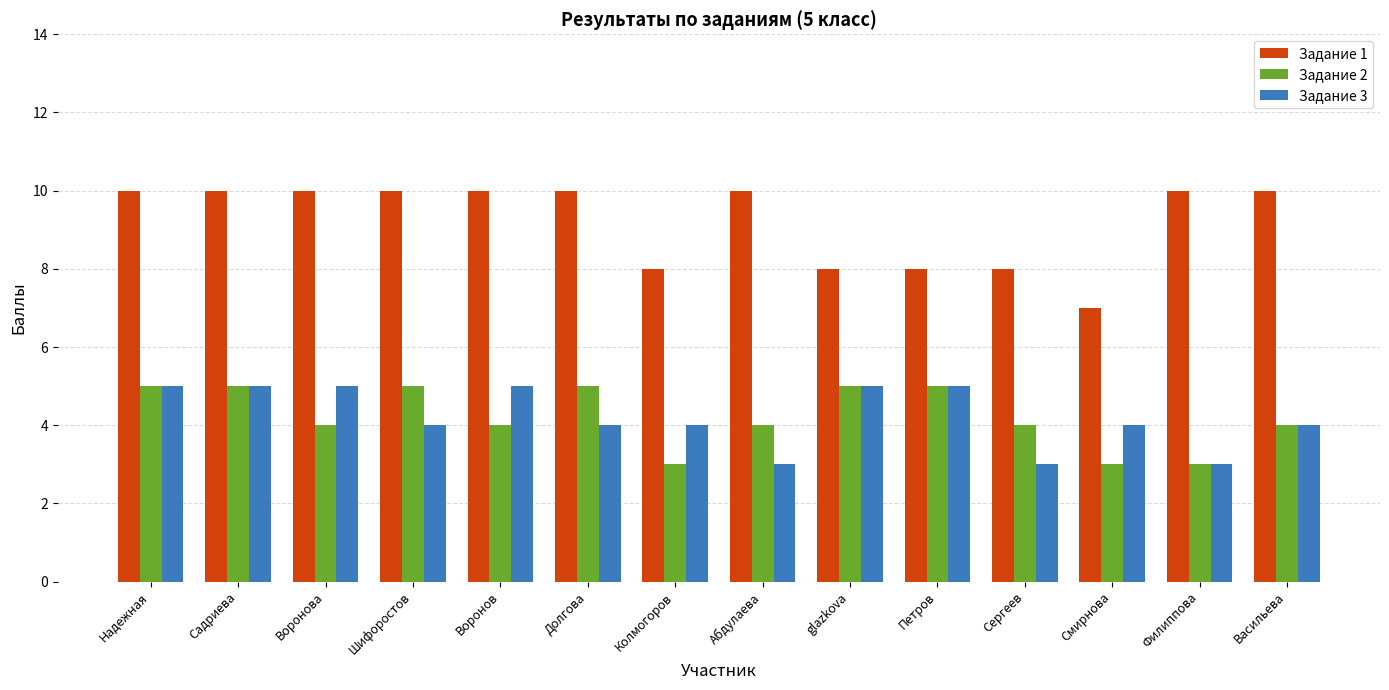

What is the label of the 13th bar from the right?

Садриева